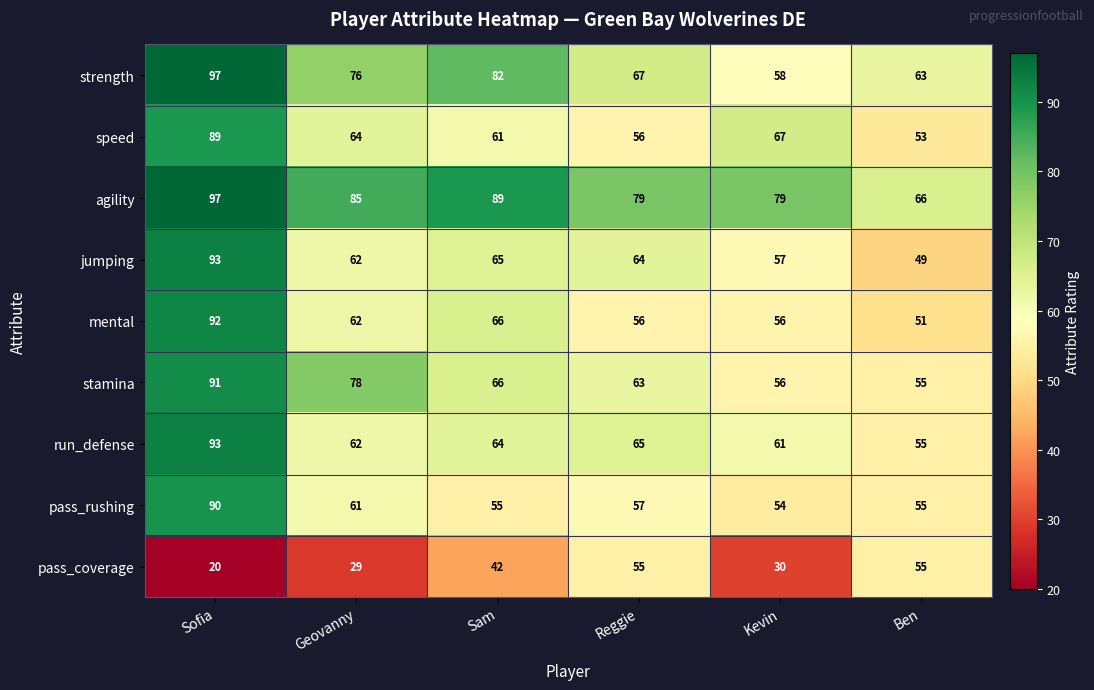

The value of strength at Kevin is 24. True or false?

False